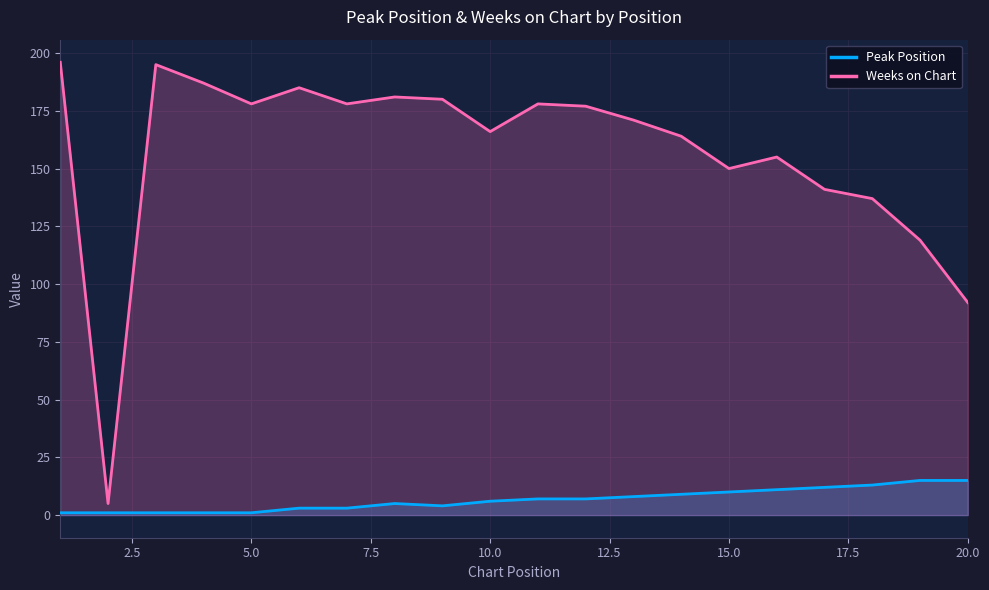

How many lines are shown in the chart?

2